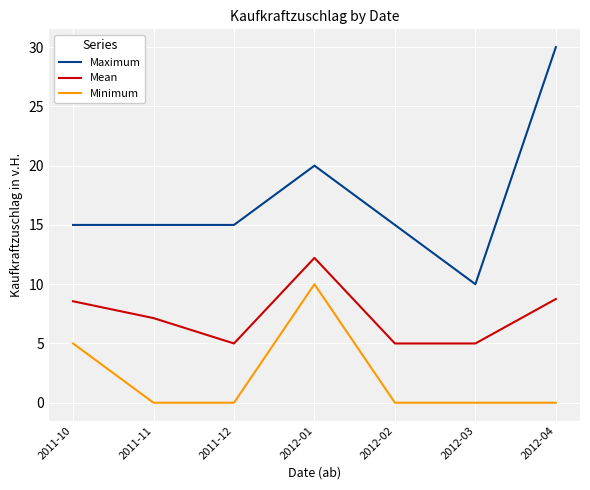

What is the average value of the Mean series?

7.4